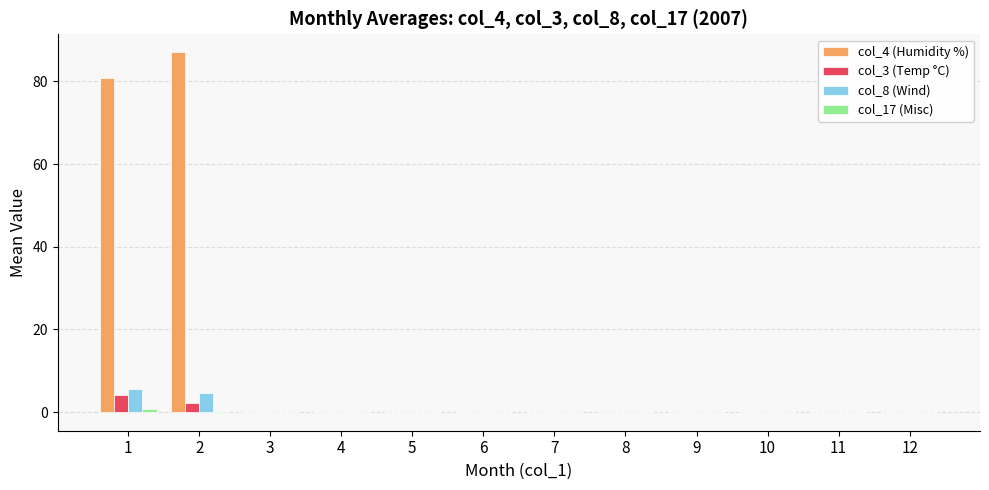

What is the sum of all col_8 (Wind) values?

10.3